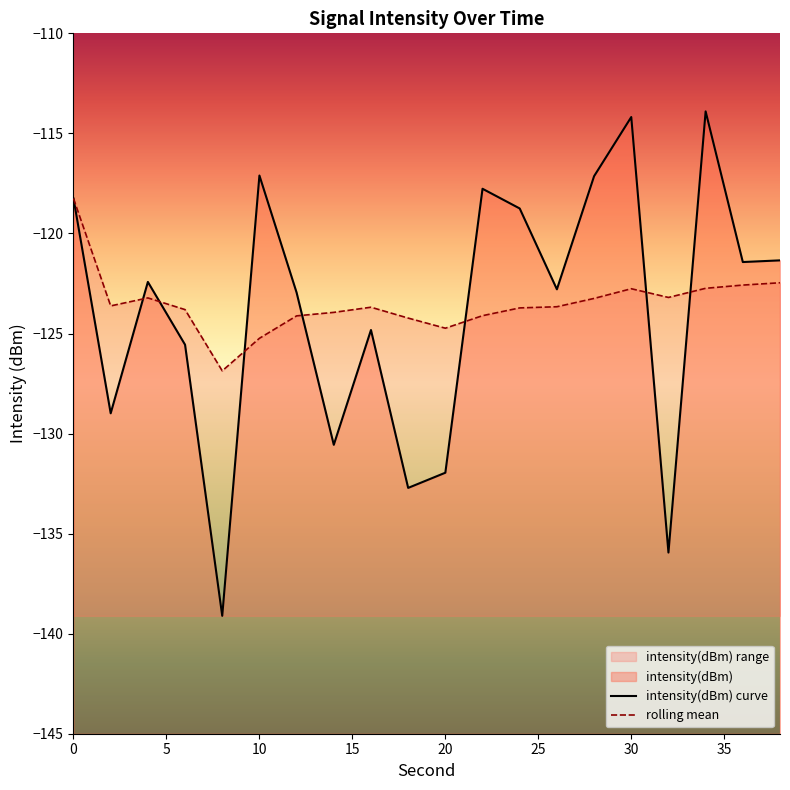

How many lines are shown in the chart?

2